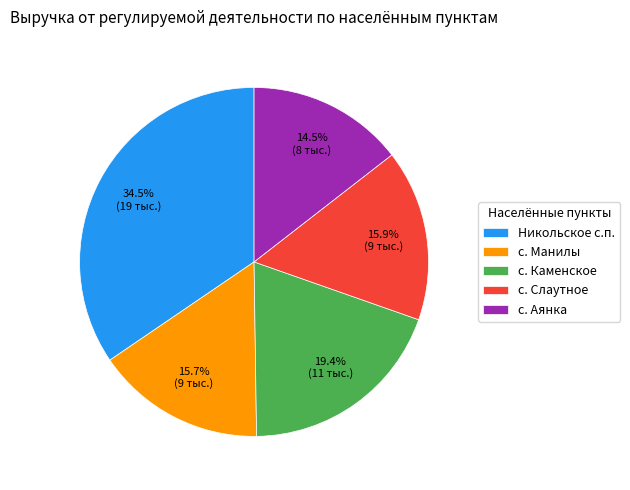

Is there a majority slice in this chart?

No